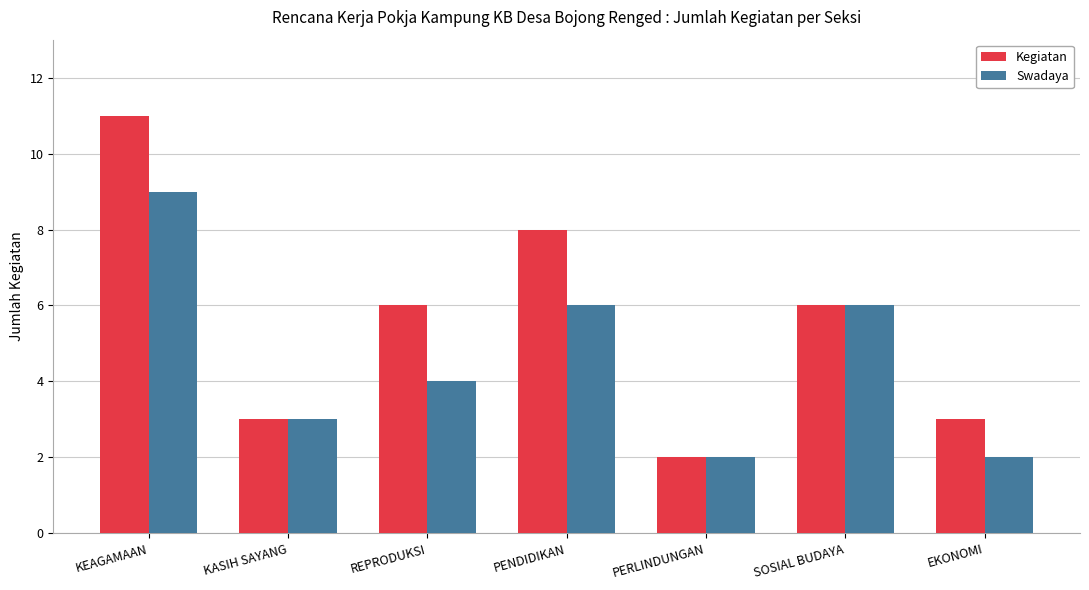

Reading left to right, extract all data points from this chart.

Kegiatan: KEAGAMAAN=11	KASIH SAYANG=3	REPRODUKSI=6	PENDIDIKAN=8	PERLINDUNGAN=2	SOSIAL BUDAYA=6	EKONOMI=3
Swadaya: KEAGAMAAN=9	KASIH SAYANG=3	REPRODUKSI=4	PENDIDIKAN=6	PERLINDUNGAN=2	SOSIAL BUDAYA=6	EKONOMI=2